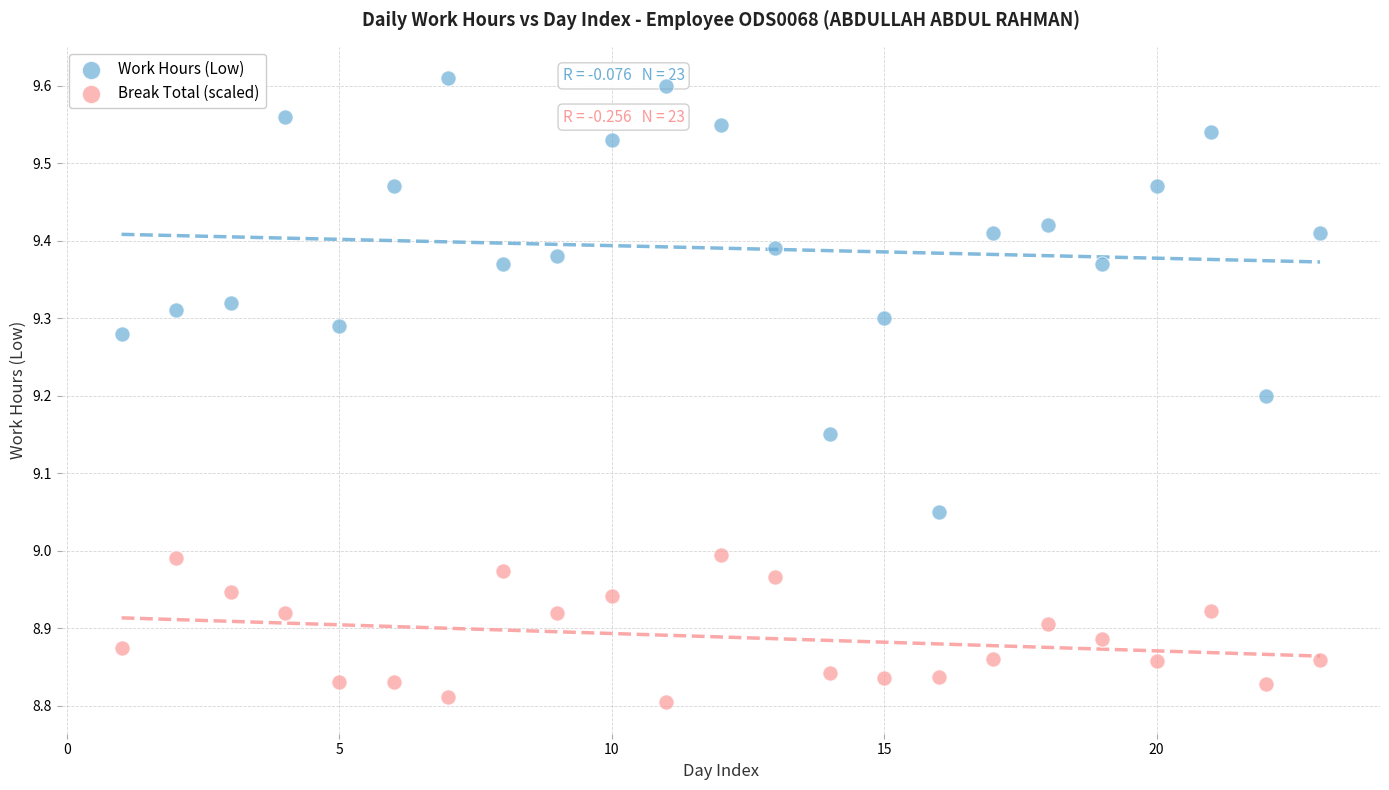

Which series has the largest Y range (max minus min)?

Work Hours (Low)